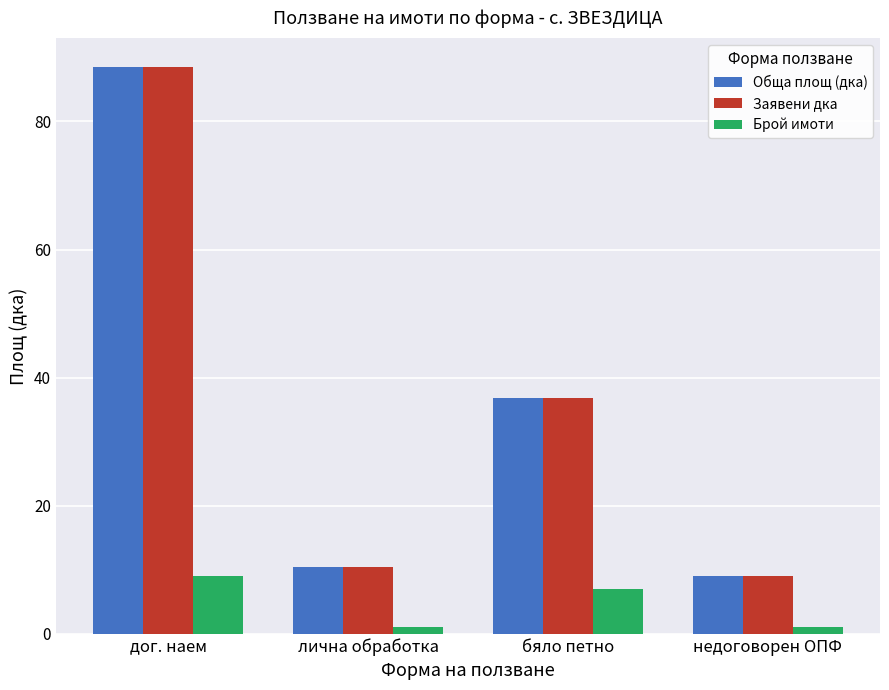

What is the maximum value shown in the chart?

88.5